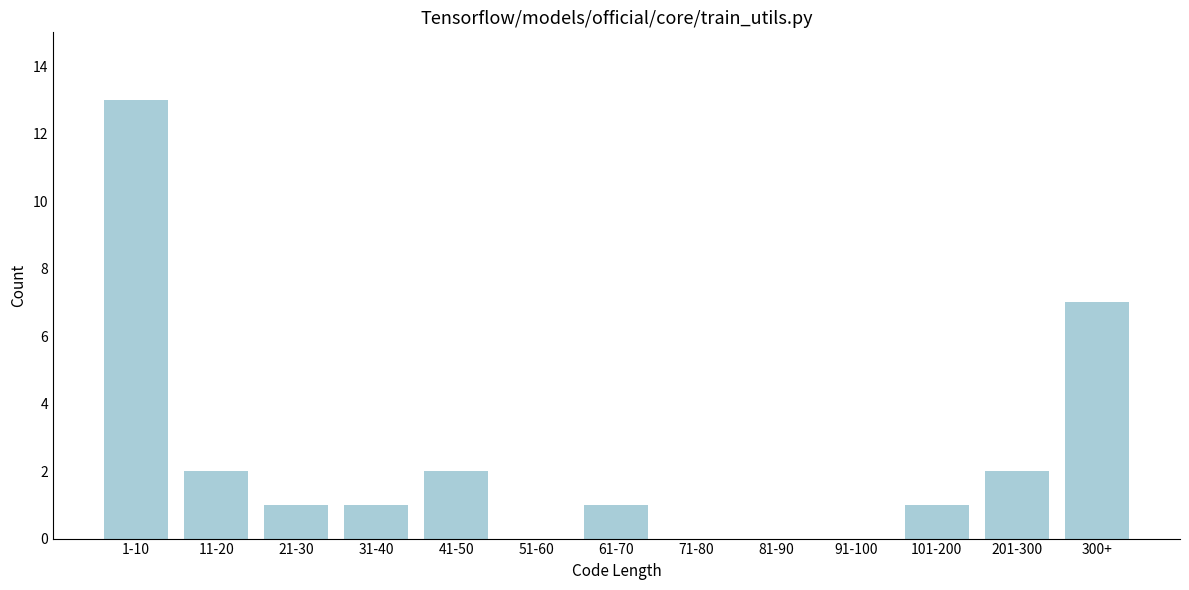

Reading left to right, extract all data points from this chart.

1-10=13	11-20=2	21-30=1	31-40=1	41-50=2	51-60=0	61-70=1	71-80=0	81-90=0	91-100=0	101-200=1	201-300=2	300+=7